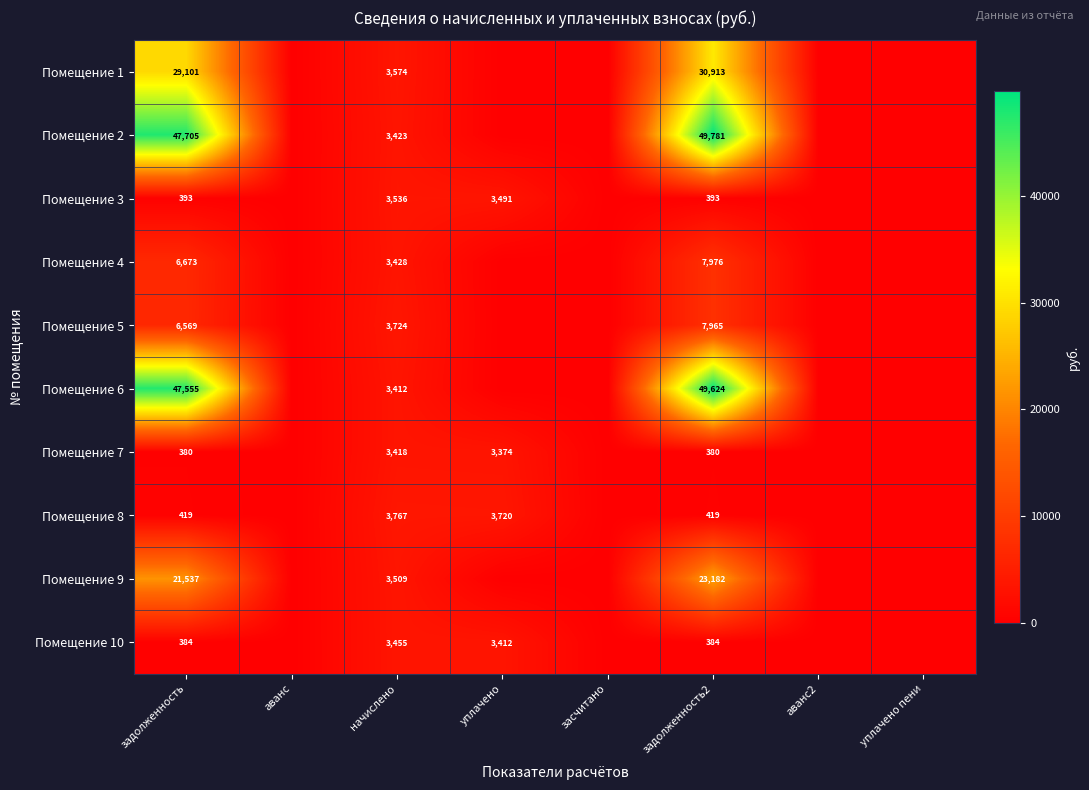

The value of Помещение 1 at начислено is 2262. True or false?

False